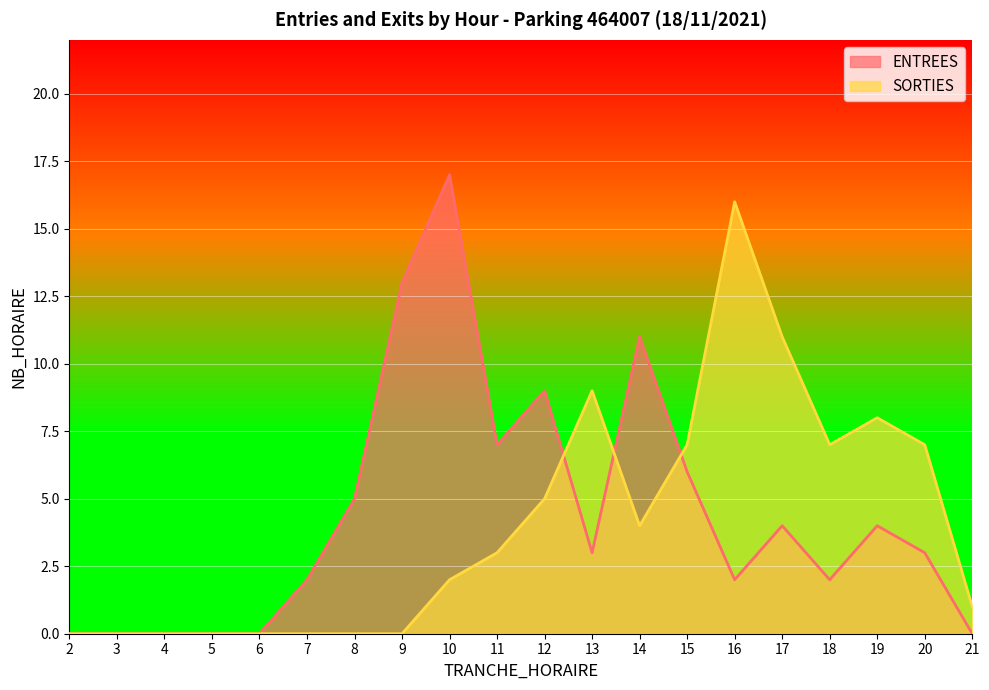

Rank the categories by ENTREES value from highest to lowest.

10, 9, 14, 12, 11, 15, 8, 17, 19, 13, 20, 7, 16, 18, 2, 3, 4, 5, 6, 21